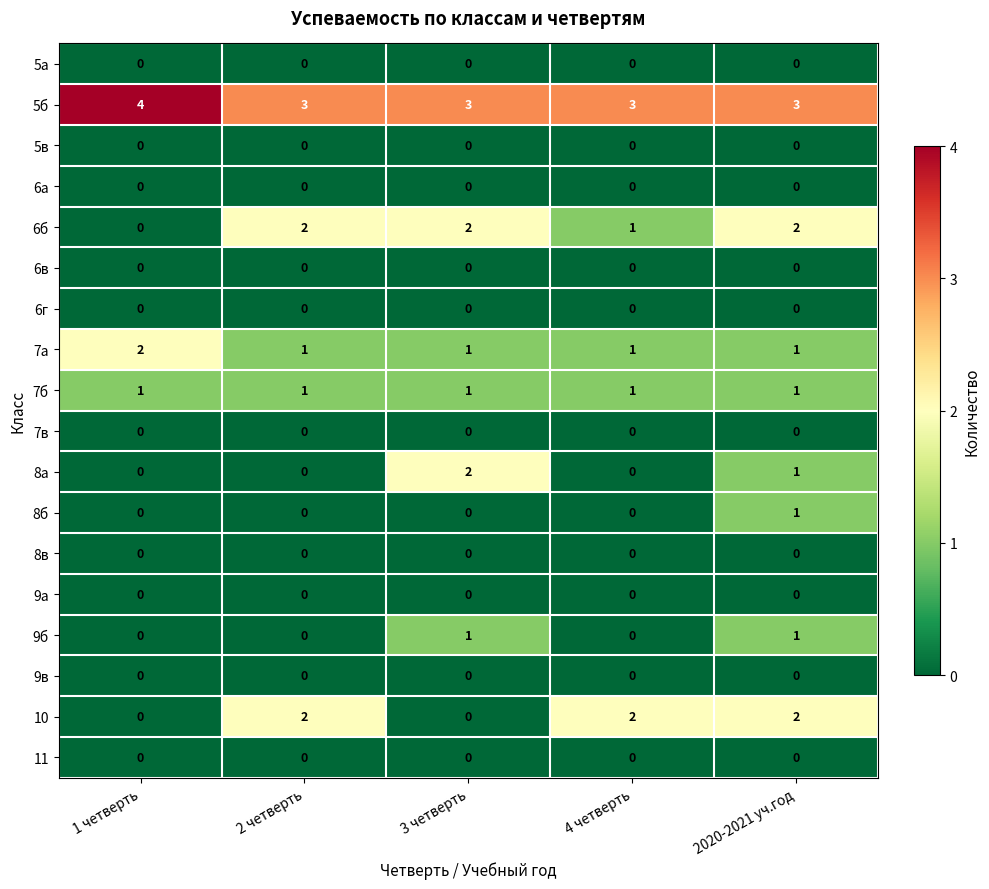

What is the spread (max minus min) of values at 1 четверть?

4